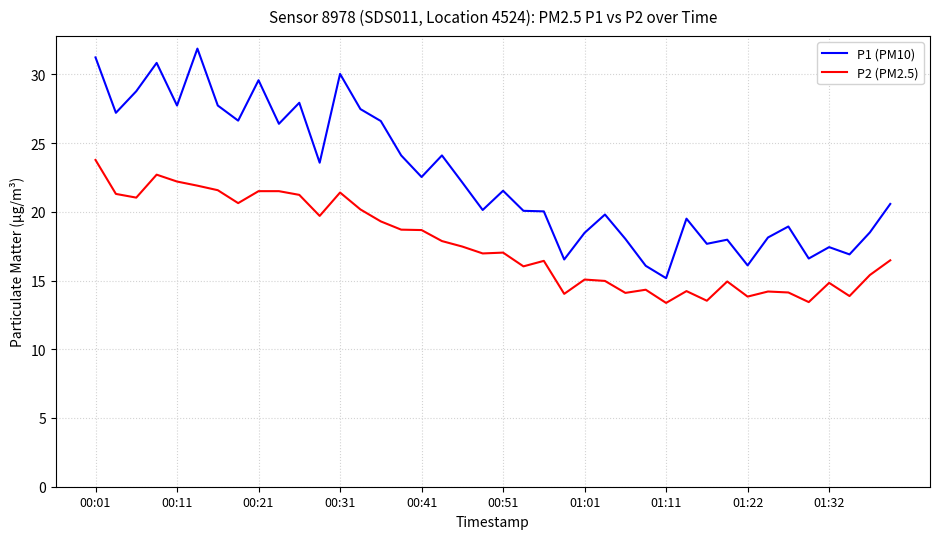

How many lines are shown in the chart?

2